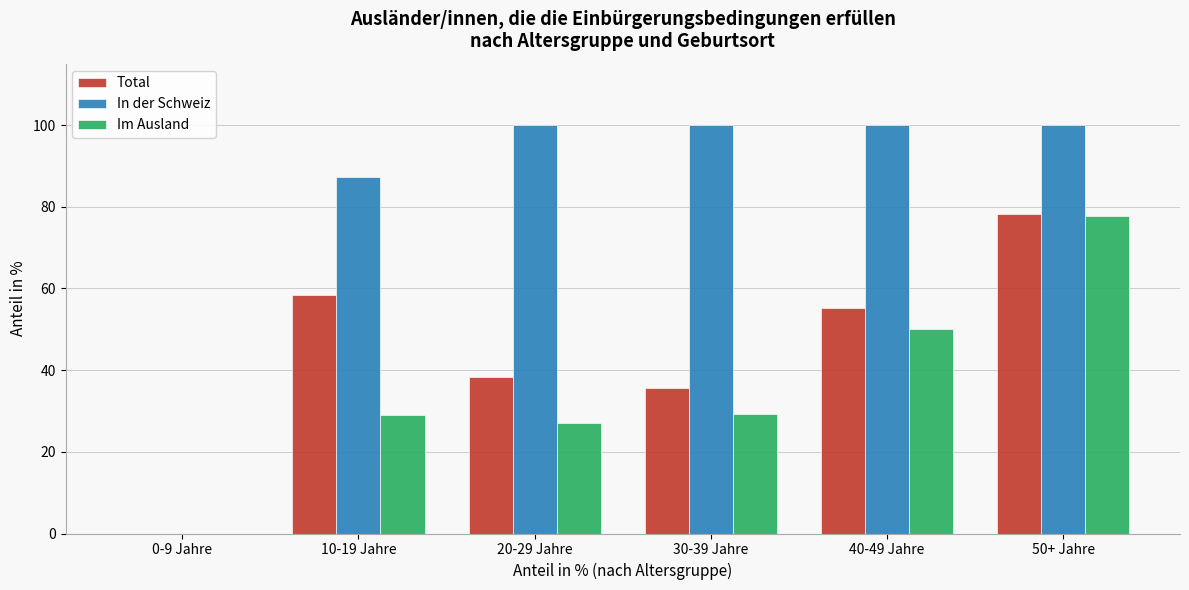

Which series changed the most between 20-29 Jahre and 40-49 Jahre?

Im Ausland